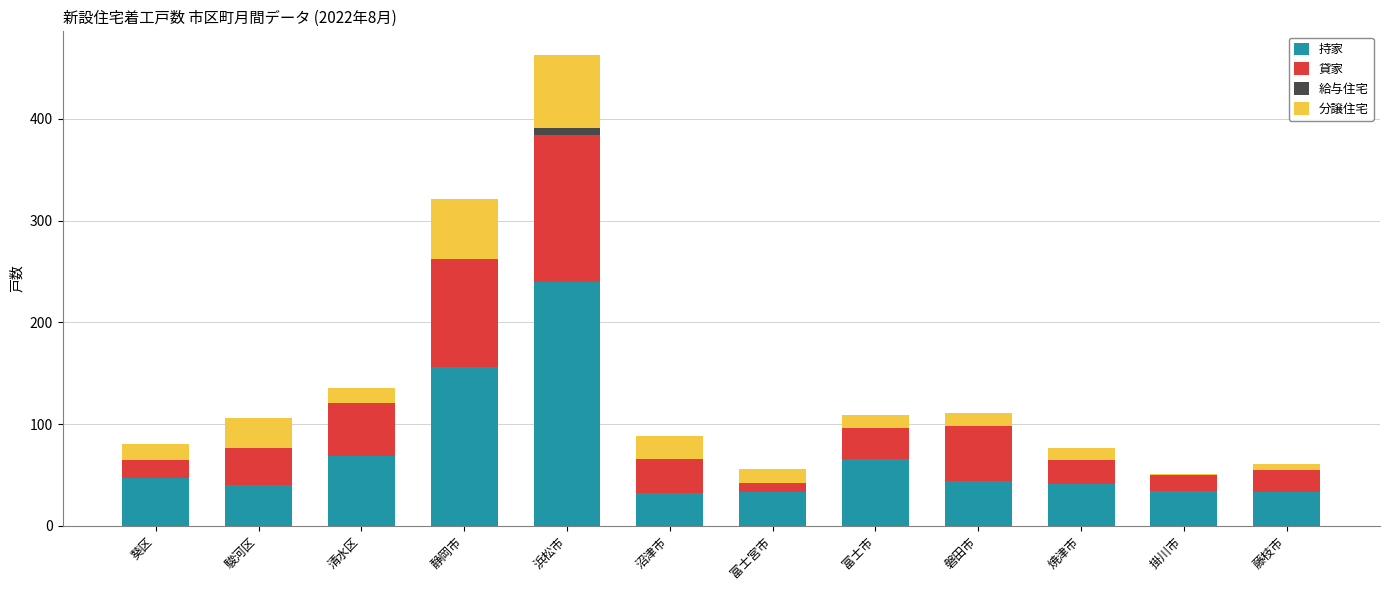

At which category is the sum across all series the highest?

浜松市